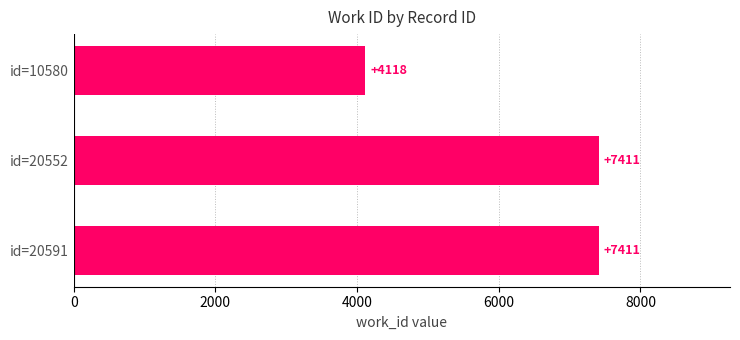

Reading top to bottom, list all the values displayed in this chart.

id=10580=4118	id=20552=7411	id=20591=7411